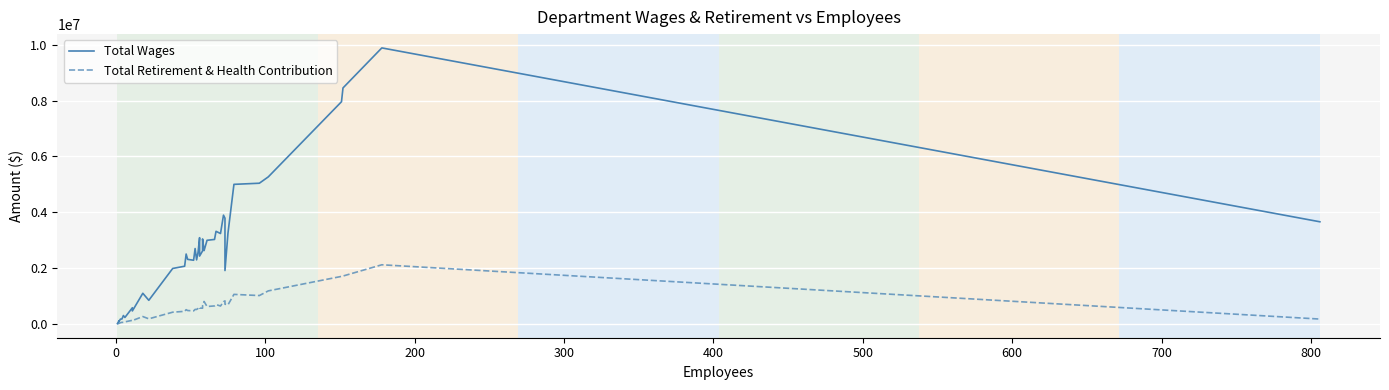

How many lines are shown in the chart?

2